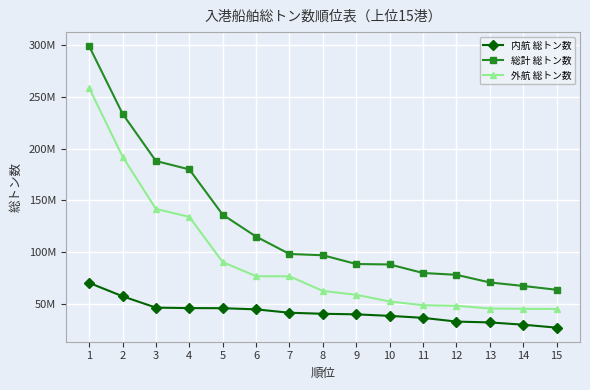

The 内航 総トン数 series shows 45884170 at 4. True or false?

True